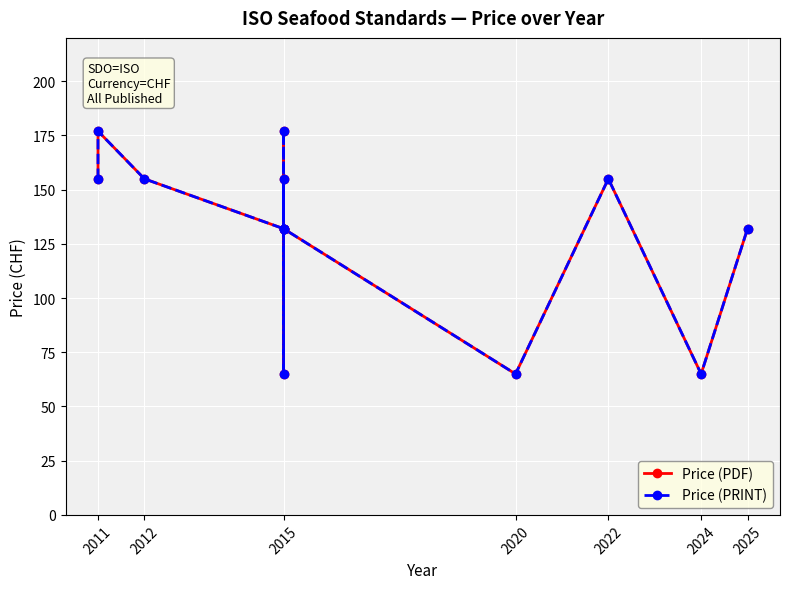

True or false: Price (PRINT) has more than 0 interior local peaks.

True